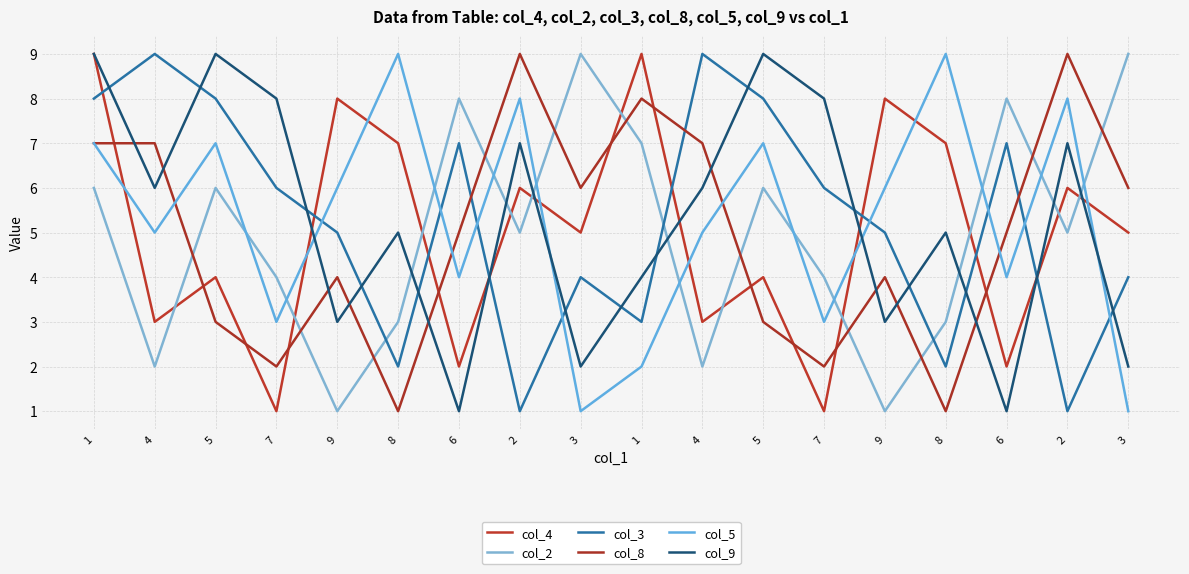

Does the chart display data point markers on the line(s)?

No